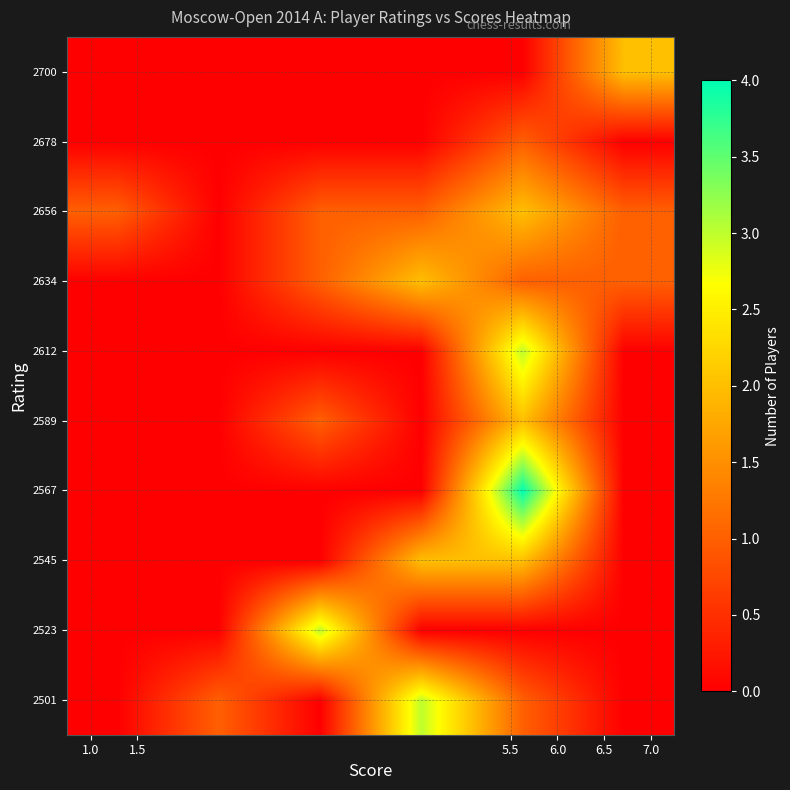

Reading left to right, what are all the values shown in this chart?

2501: 0	1	0	3	1	0
2523: 0	0	3	0	0	0
2545: 0	0	0	2	2	0
2567: 0	0	0	0	4	0
2589: 0	0	1	0	2	0
2612: 0	0	0	0	3	0
2634: 0	0	1	2	1	1
2656: 1	0	1	1	2	1
2678: 0	0	0	0	1	0
2700: 0	0	0	0	0	2